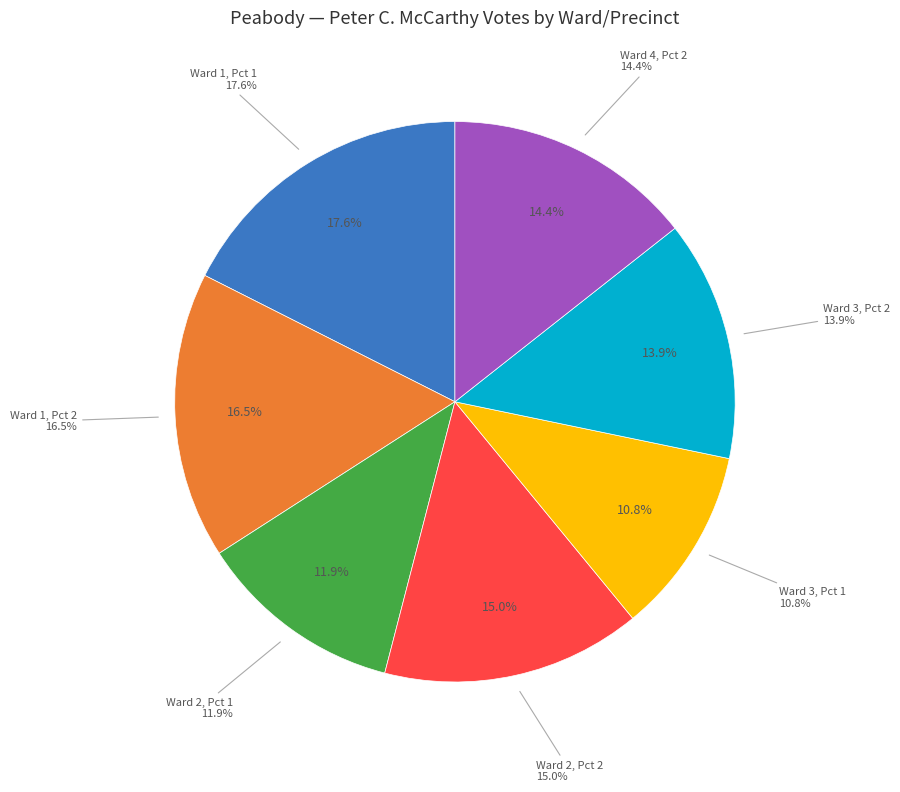

To the nearest percent, what is the average slice percentage?

14%